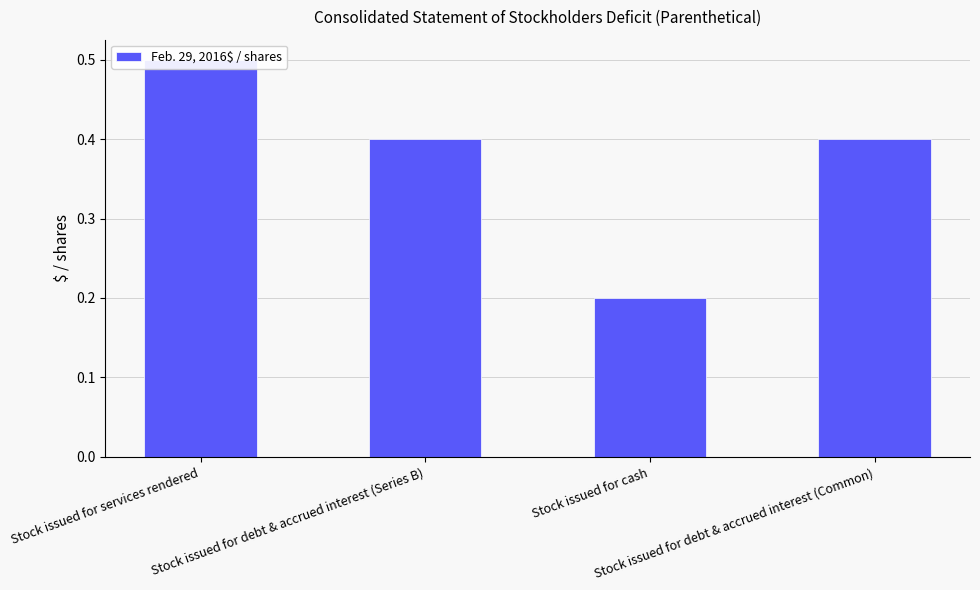

How many distinct data groups are displayed?

1